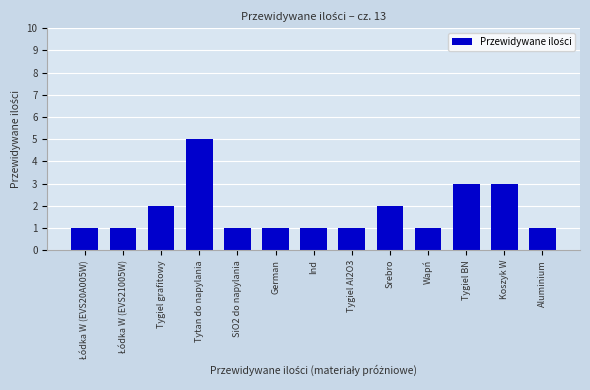

What is the average value?

2